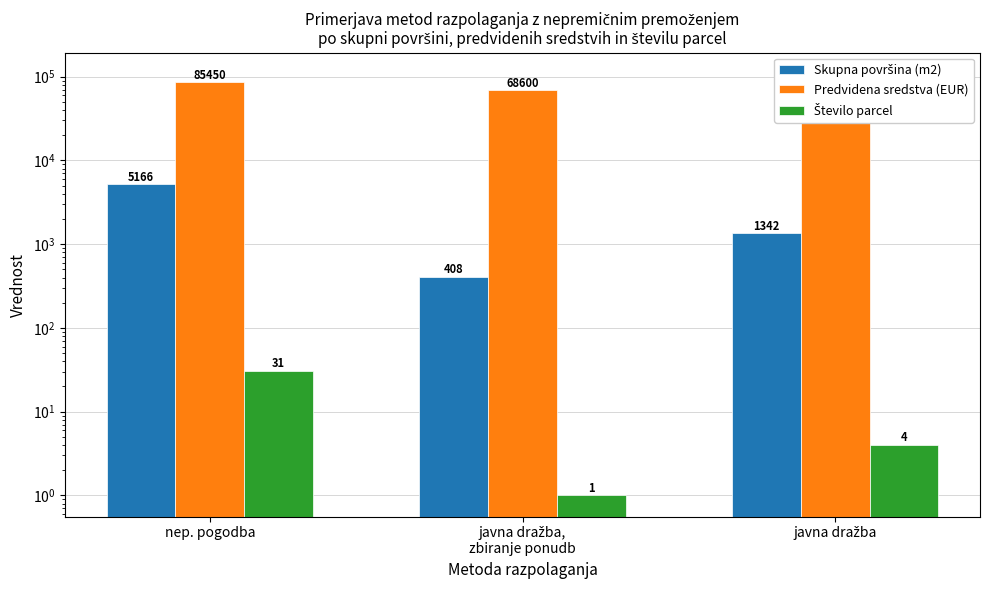

What is the average value of the Skupna površina (m2) series?

2305